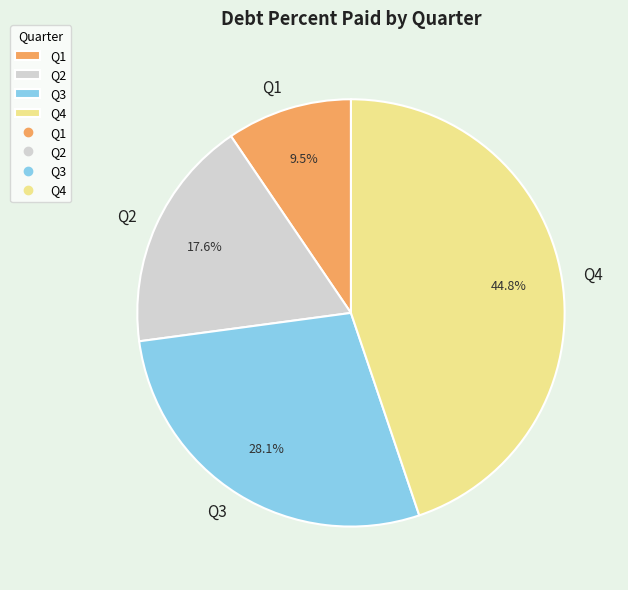

To the nearest percent, what is the combined percentage of Q4 and Q2?

62%